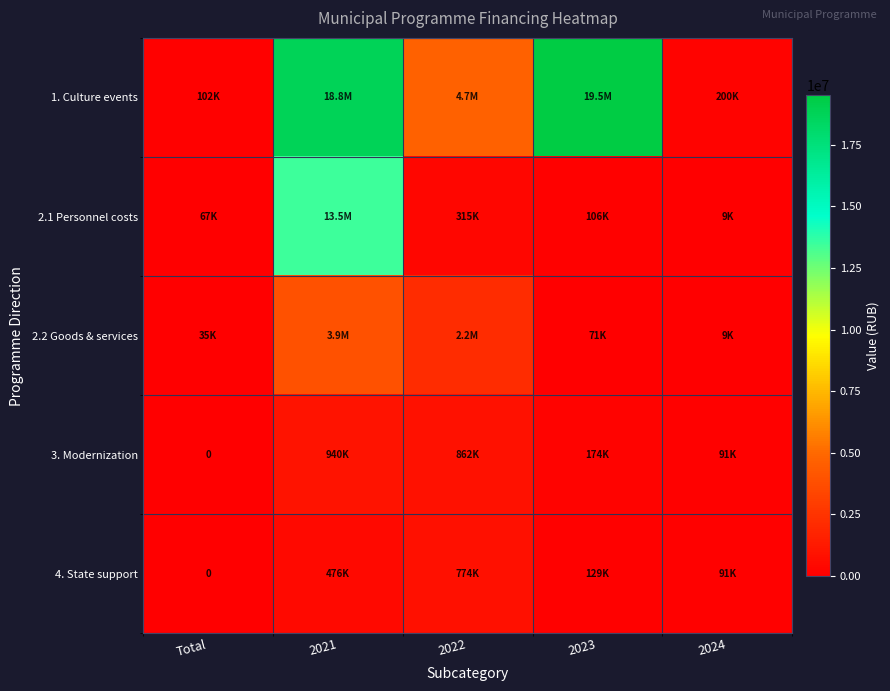

Rank the series at 2023 from highest to lowest value.

1. Culture events, 3. Modernization, 4. State support, 2.1 Personnel costs, 2.2 Goods & services